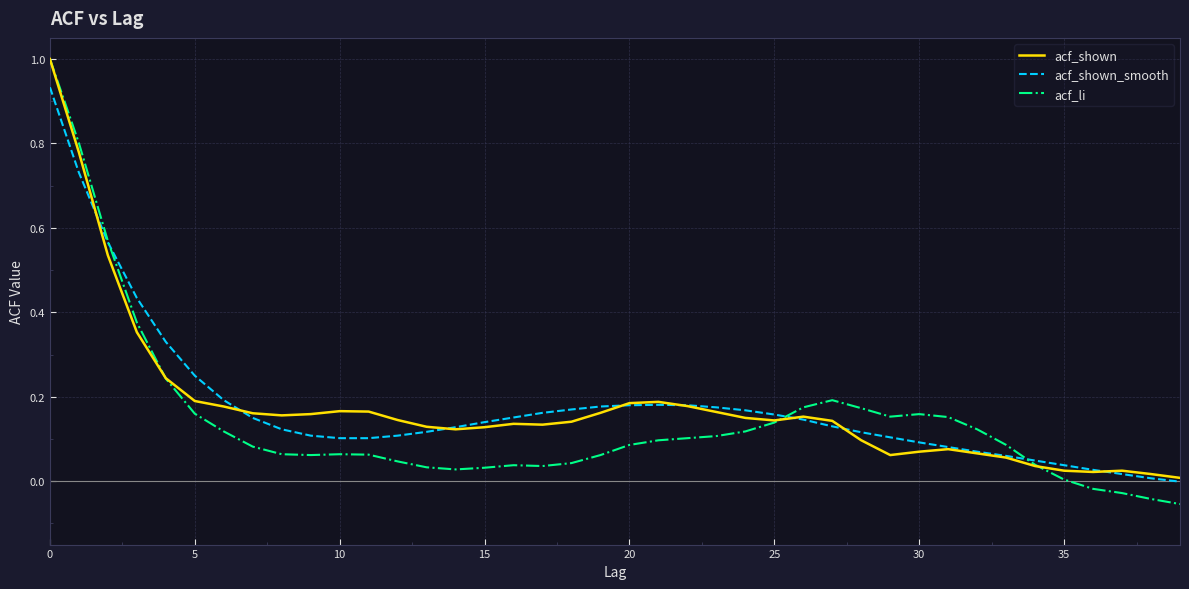

What is the maximum value for acf_li?

1.0